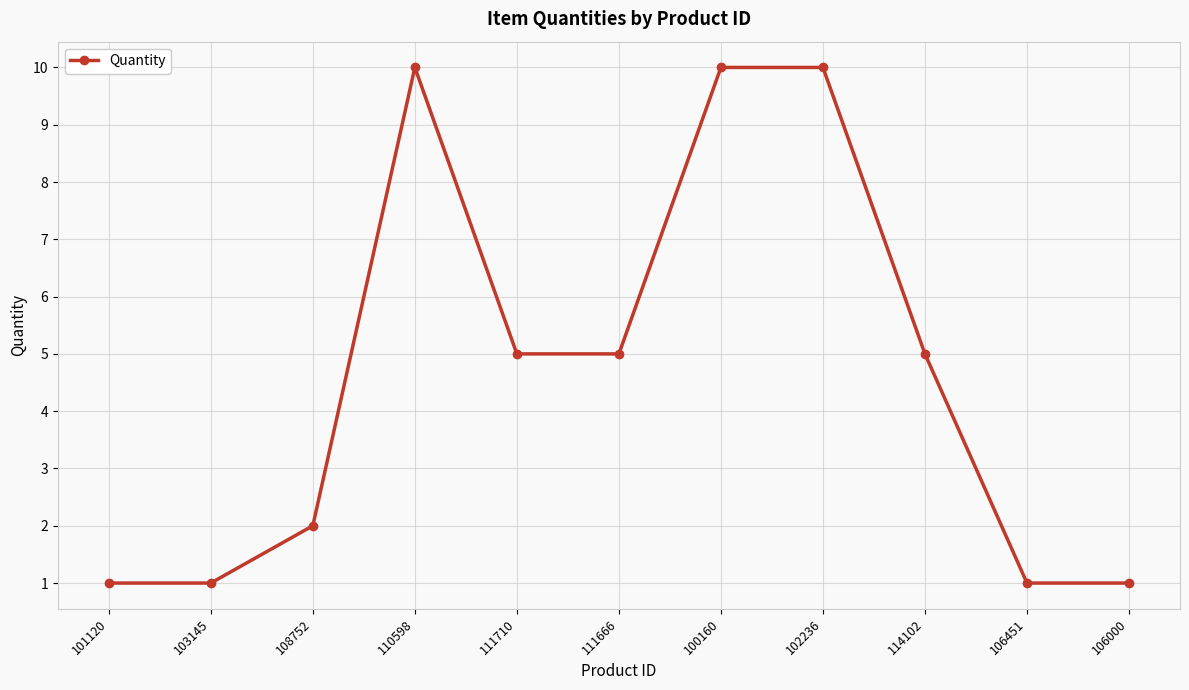

True or false: there are more than 2 points higher than both neighbors.

False